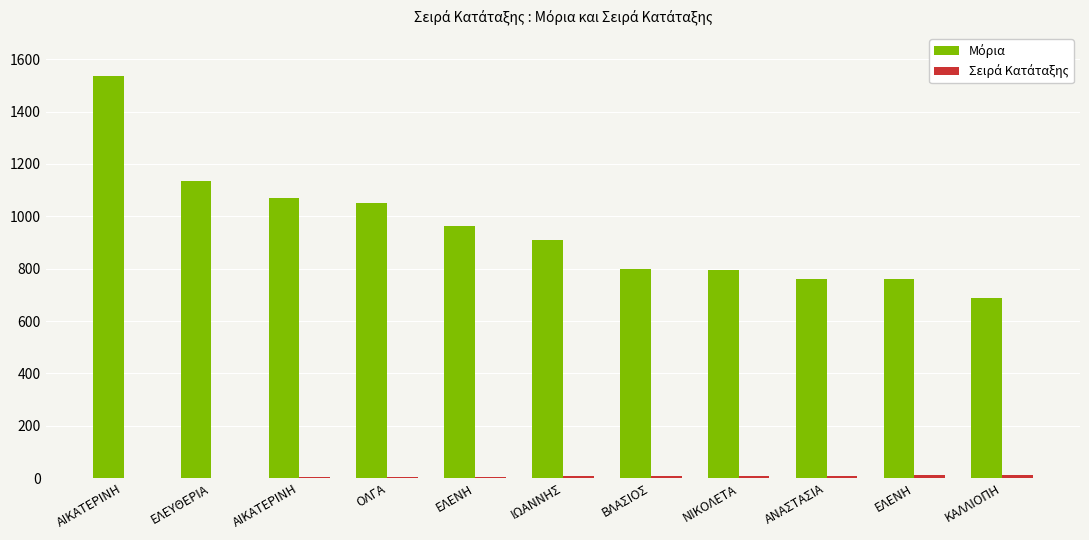

Does the chart contain stacked bars?

No